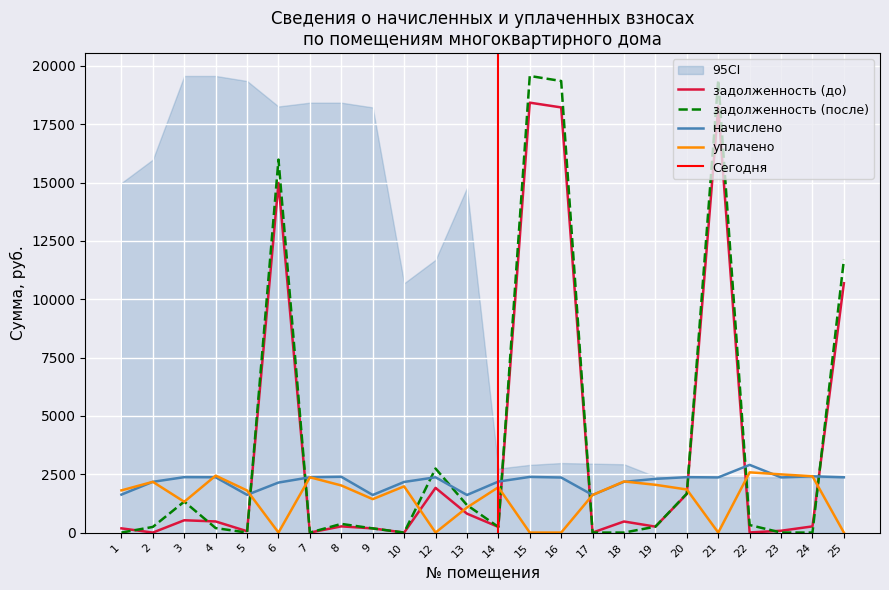

True or false: задолженность (после) and уплачено cross at least once.

True